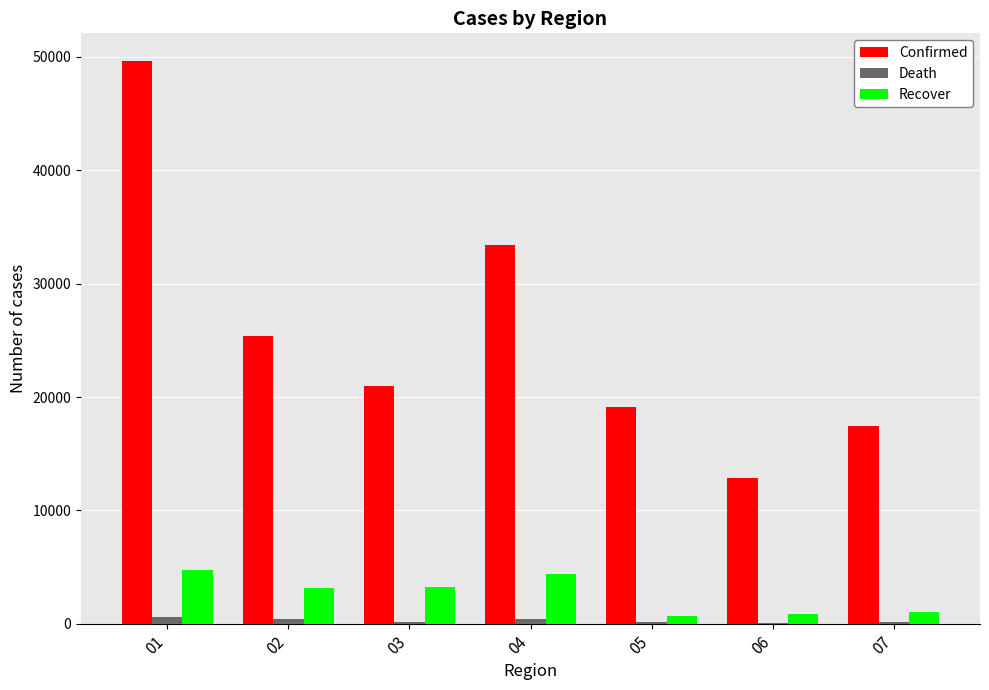

How many data points does each series have?

7